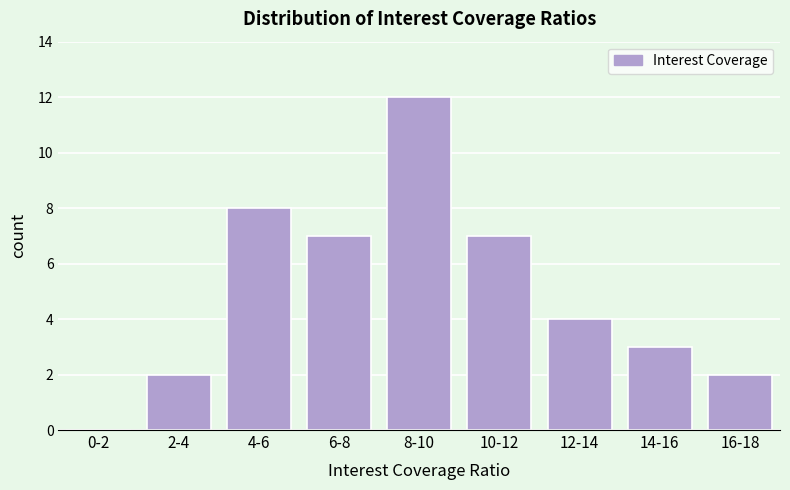

Reading left to right, extract all data points from this chart.

0-2=0	2-4=2	4-6=8	6-8=7	8-10=12	10-12=7	12-14=4	14-16=3	16-18=2